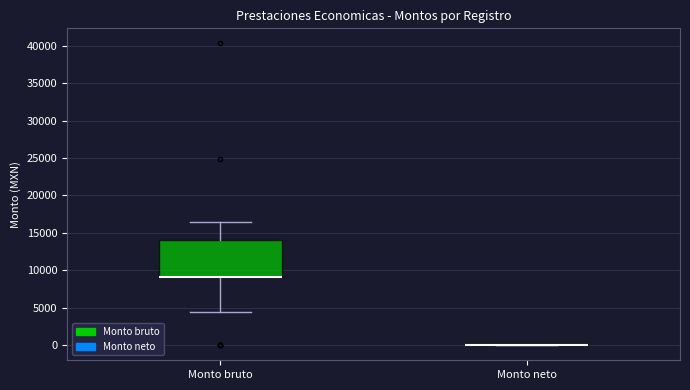

Reading left to right, transcribe this box plot: for each box, give where its median line is, the range the box spans, and where its two whiskers end, as read against the y-axis. The values are not printed on the chart, so give them approximately, as read against the axis.

Monto bruto: median 9000 (drawn on the box's lower edge), box 9000 to 14000, whiskers 4500 to 16500
Monto neto: box collapsed to a line at 0, whiskers 0 to 0